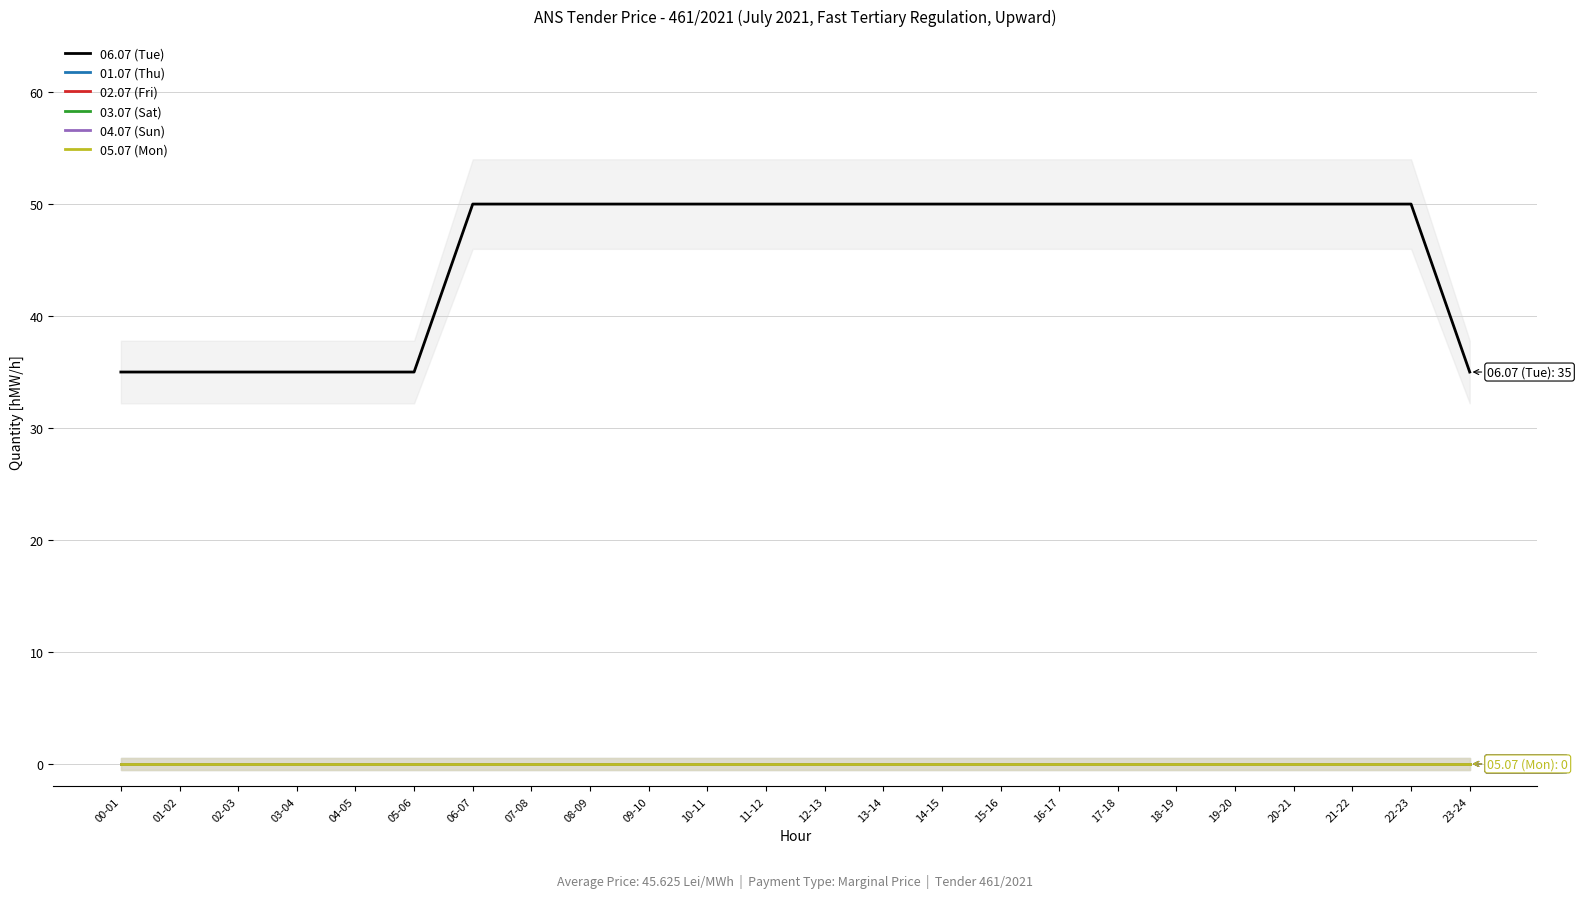

True or false: 03.07 (Sat) and 04.07 (Sun) cross at least once.

False